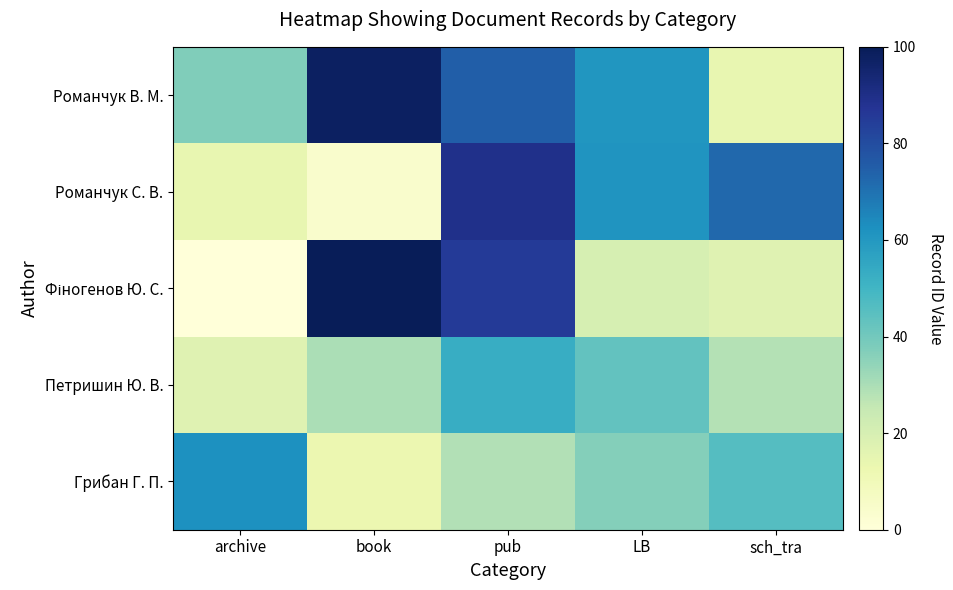

What is the maximum value shown in the chart?

100.0